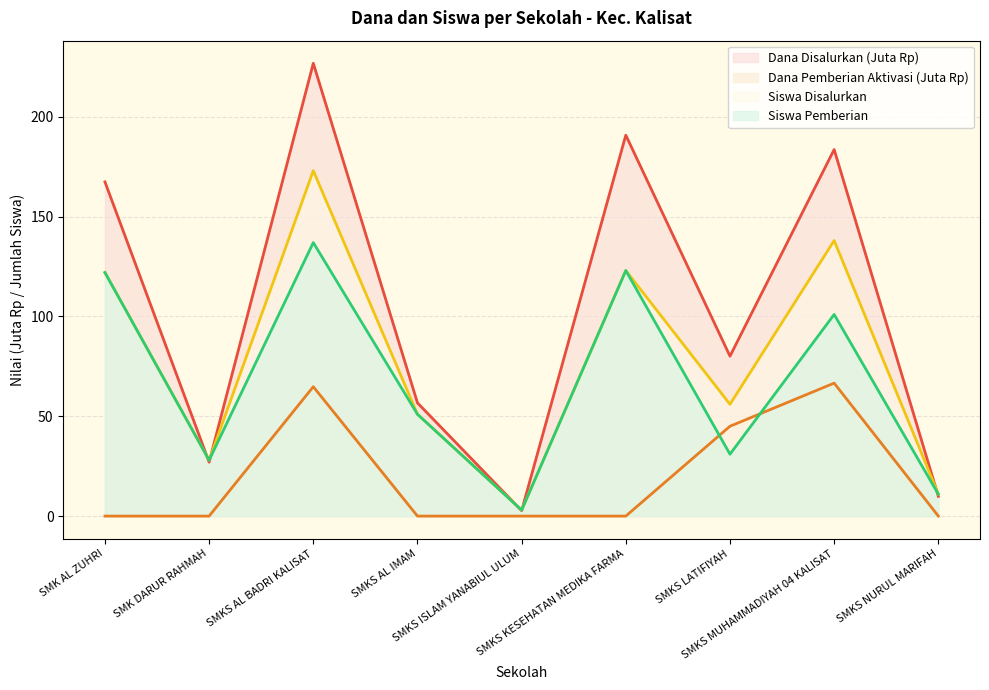

Is the value of Dana Disalurkan at SMKS NURUL MARIFAH greater than the value of Siswa Disalurkan at SMKS KESEHATAN MEDIKA FARMA?

No